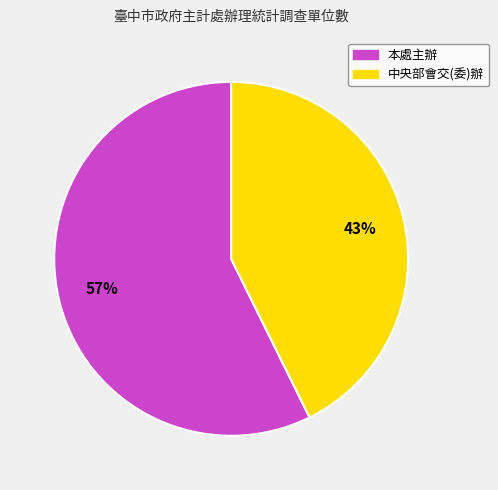

Count the number of slices in the pie.

2